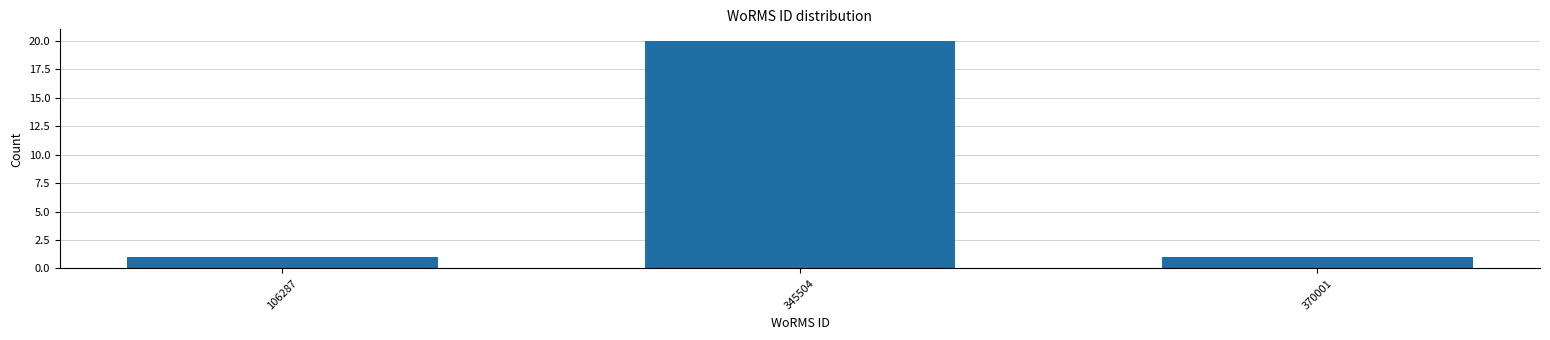

Reading left to right, extract all data points from this chart.

1	20	1